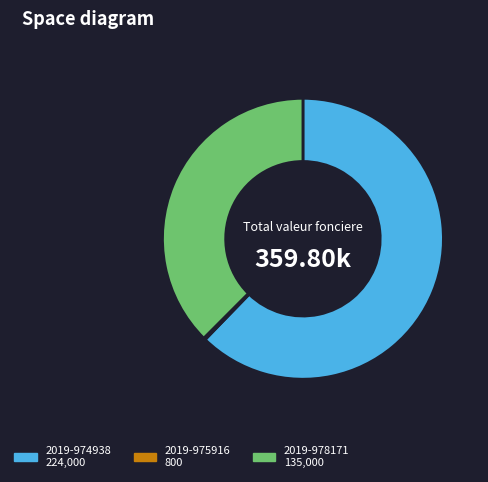

Approximately how many times larger is the value at 2019-978171 compared to 2019-974938?

0.6